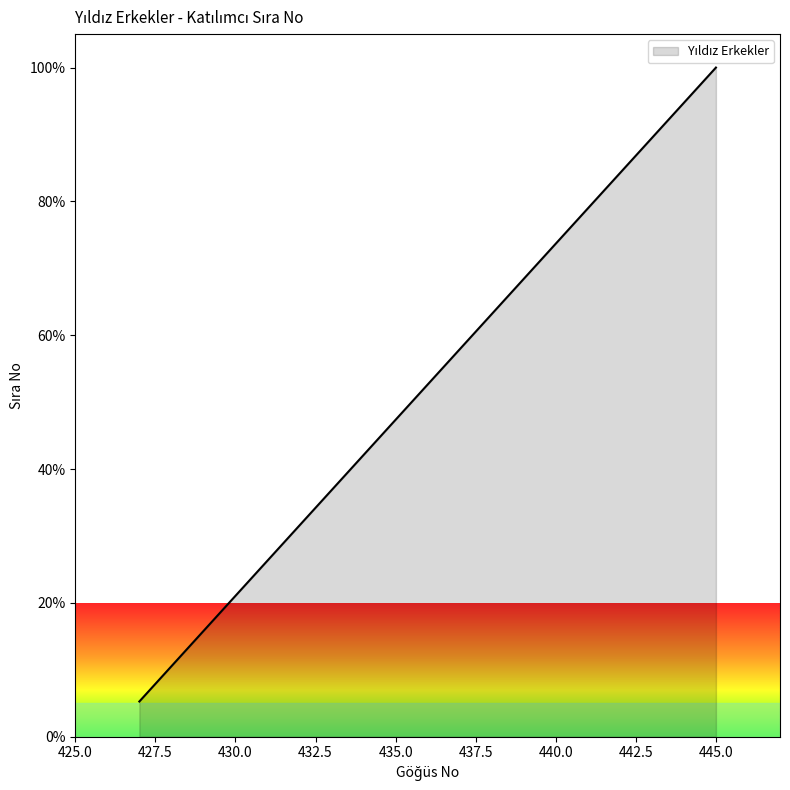

How many lines are shown in the chart?

1